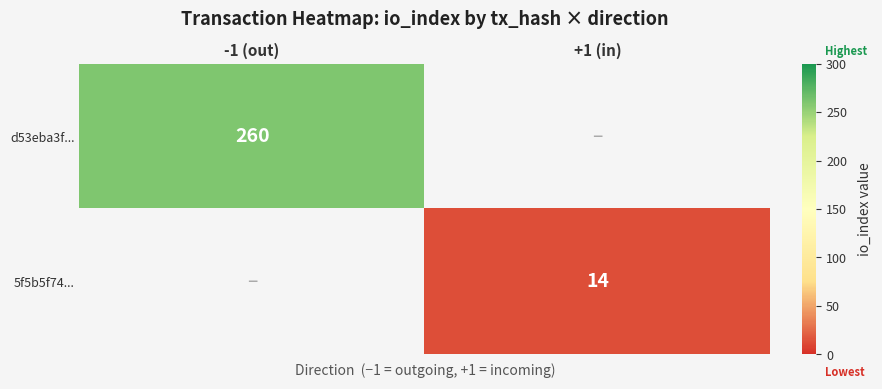

Is it true that 5f5b5f74... equals 14 at +1 (in)?

True